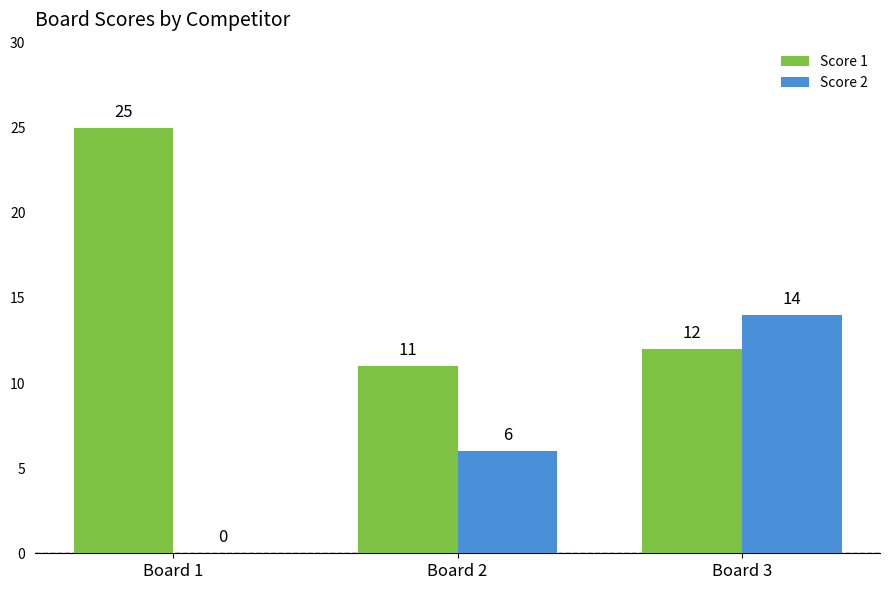

Which series has the largest total across all categories?

Score 1